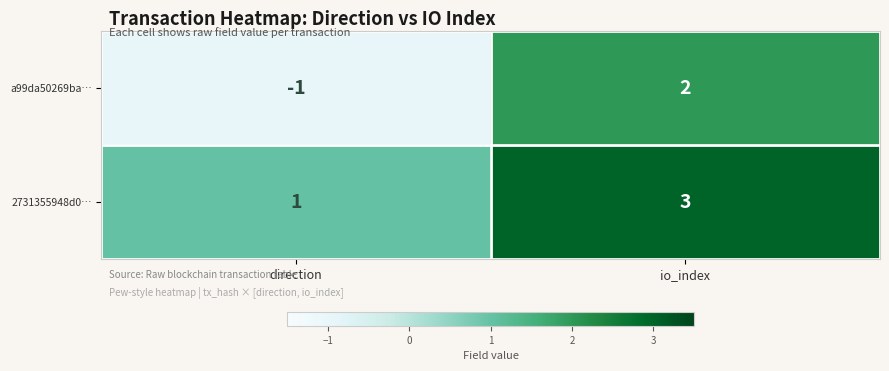

What is the difference between the a99da50269ba… values at direction and io_index?

3